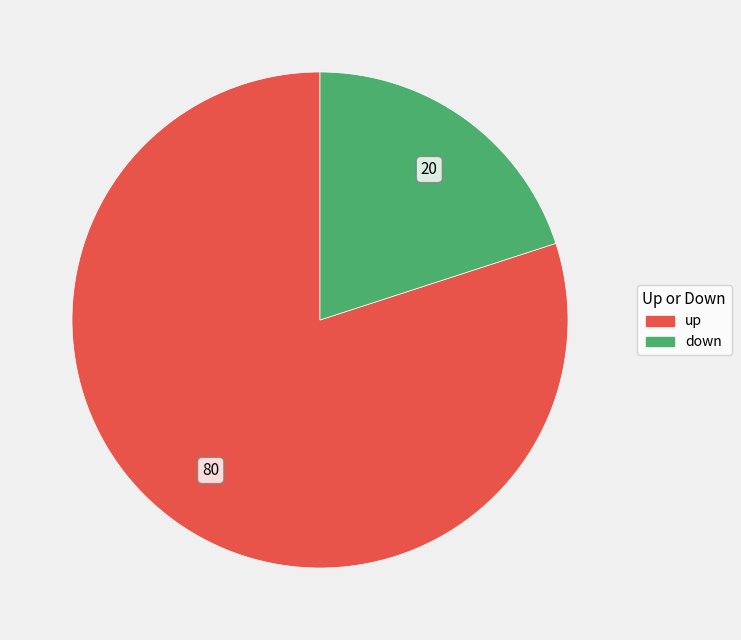

True or false: down accounts for 20% of the total.

True